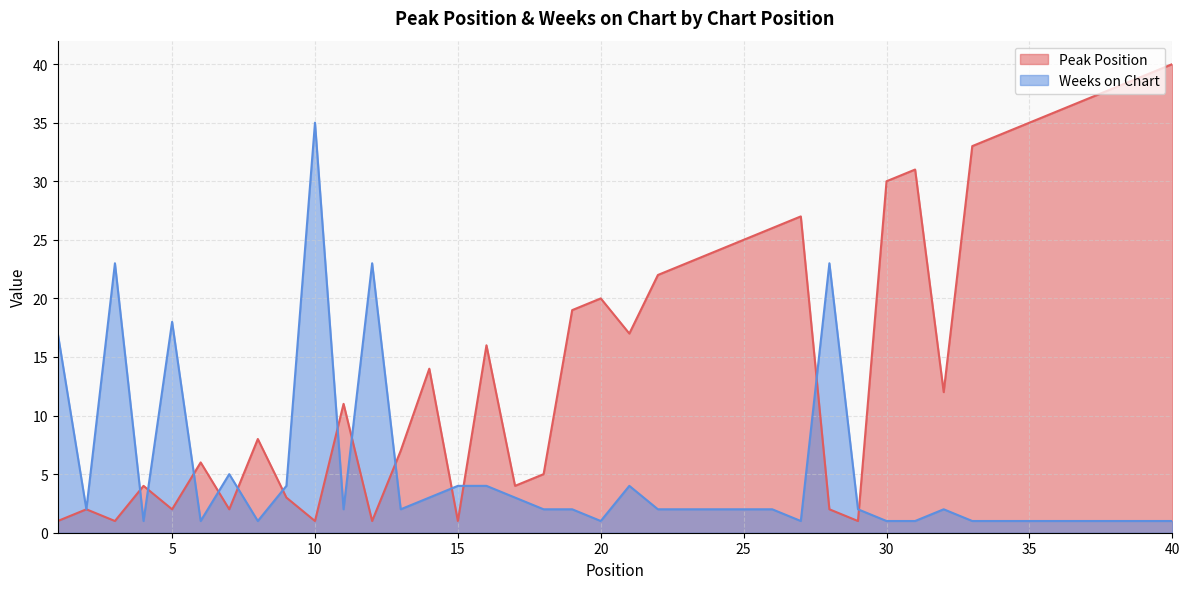

What are all the series names shown in the legend?

Peak Position, Weeks on Chart